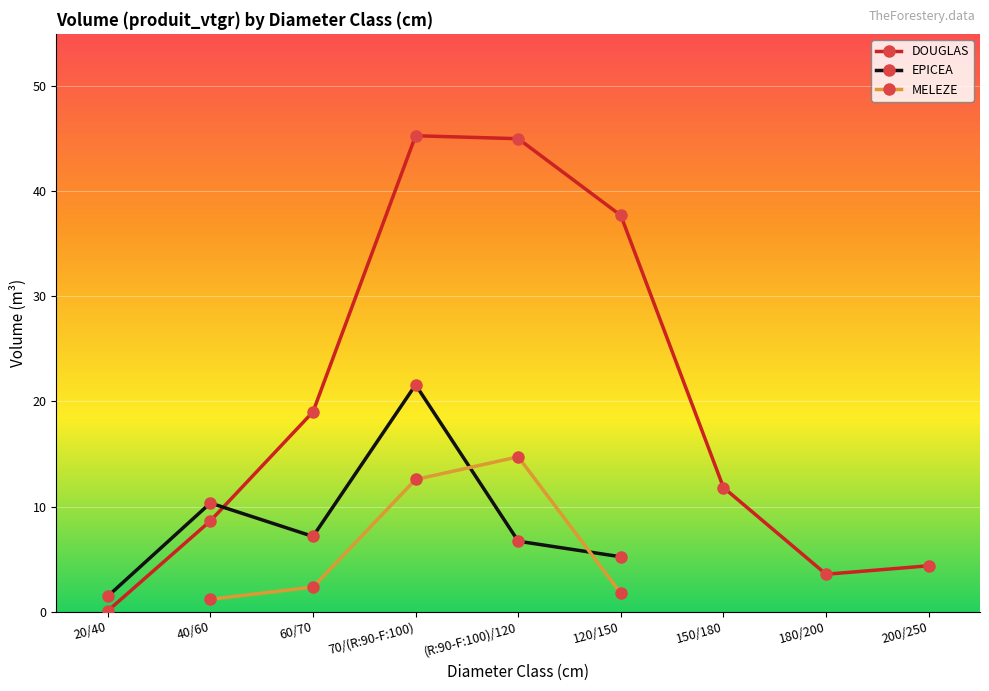

List the series in order of their peak value, highest first.

DOUGLAS, EPICEA, MELEZE